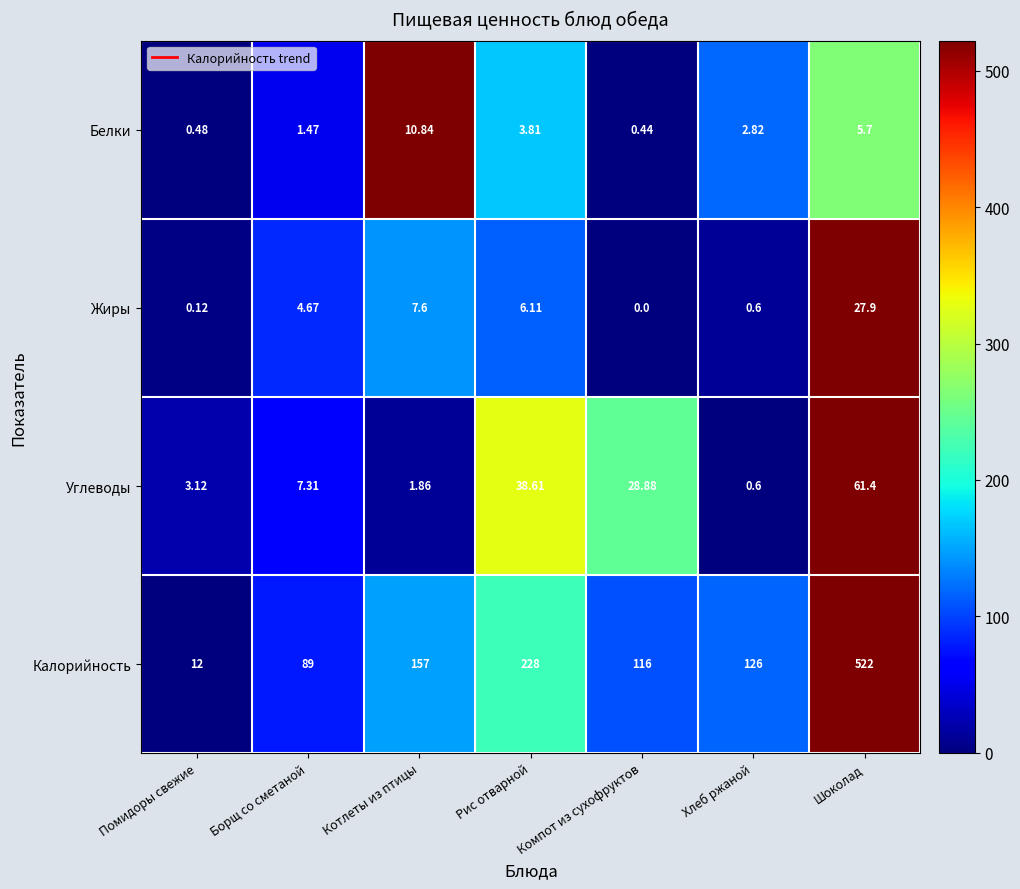

How many distinct data groups are displayed?

4